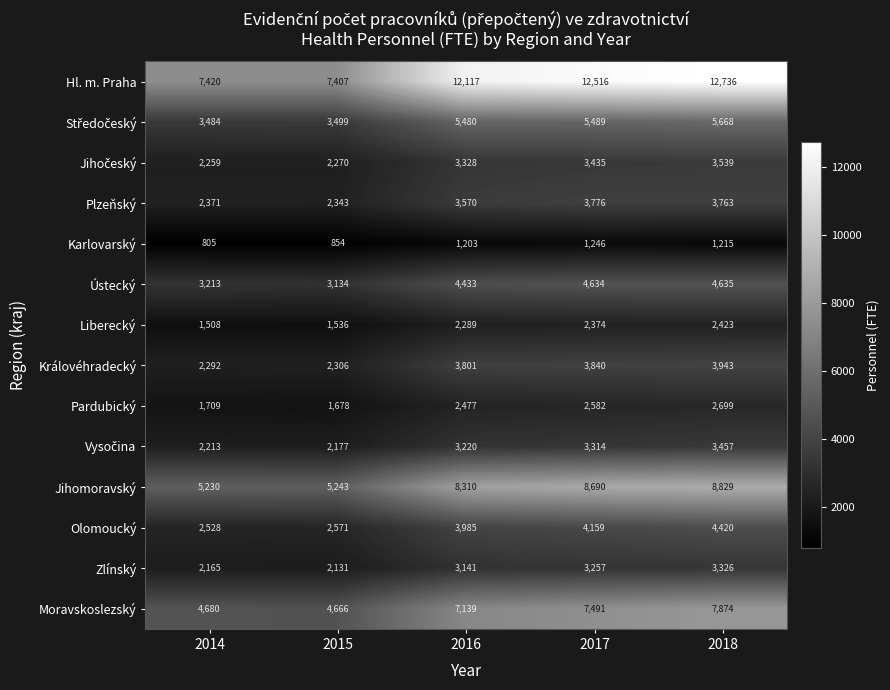

Is the value of Liberecký at 2014 greater than the value of Ústecký at 2016?

No